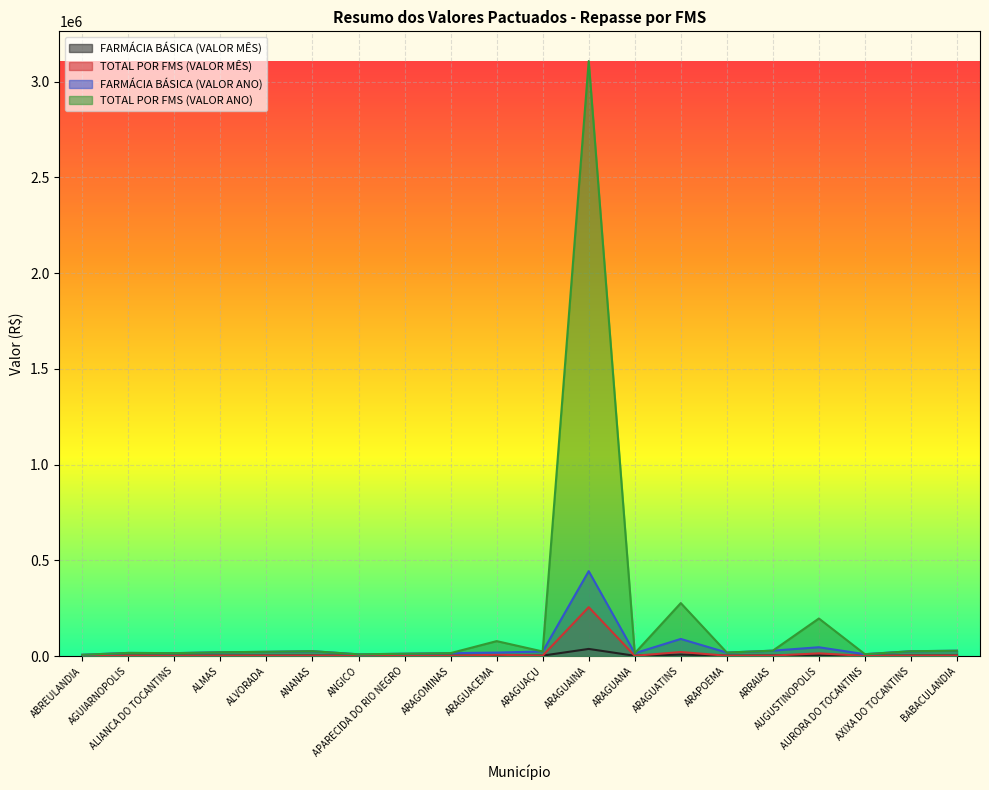

Between ABREULANDIA and ARAGOMINAS, which series saw the biggest shift?

FARMÁCIA BÁSICA (VALOR ANO)